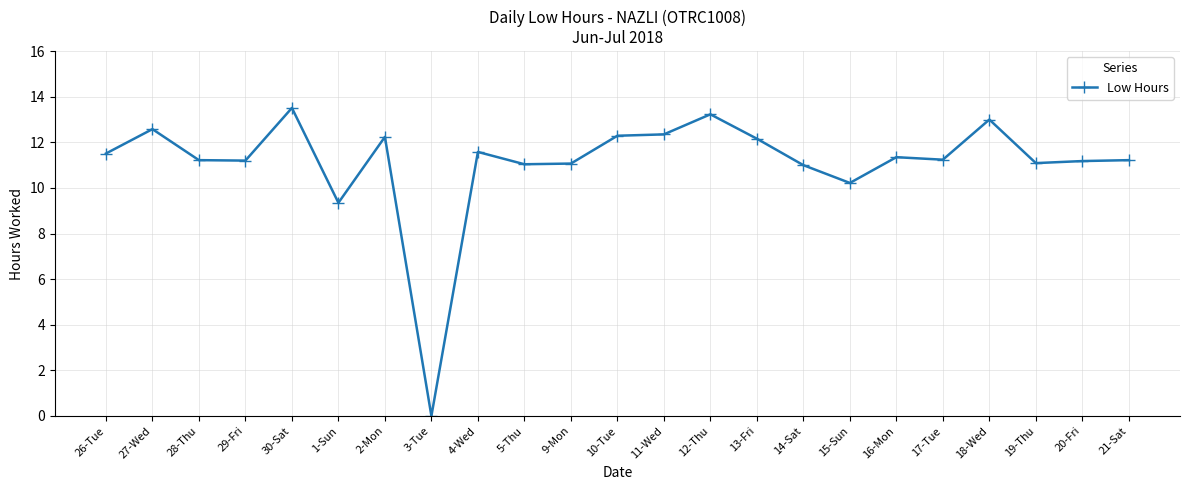

What is the difference between the values at 27-Wed and 26-Tue?

1.1